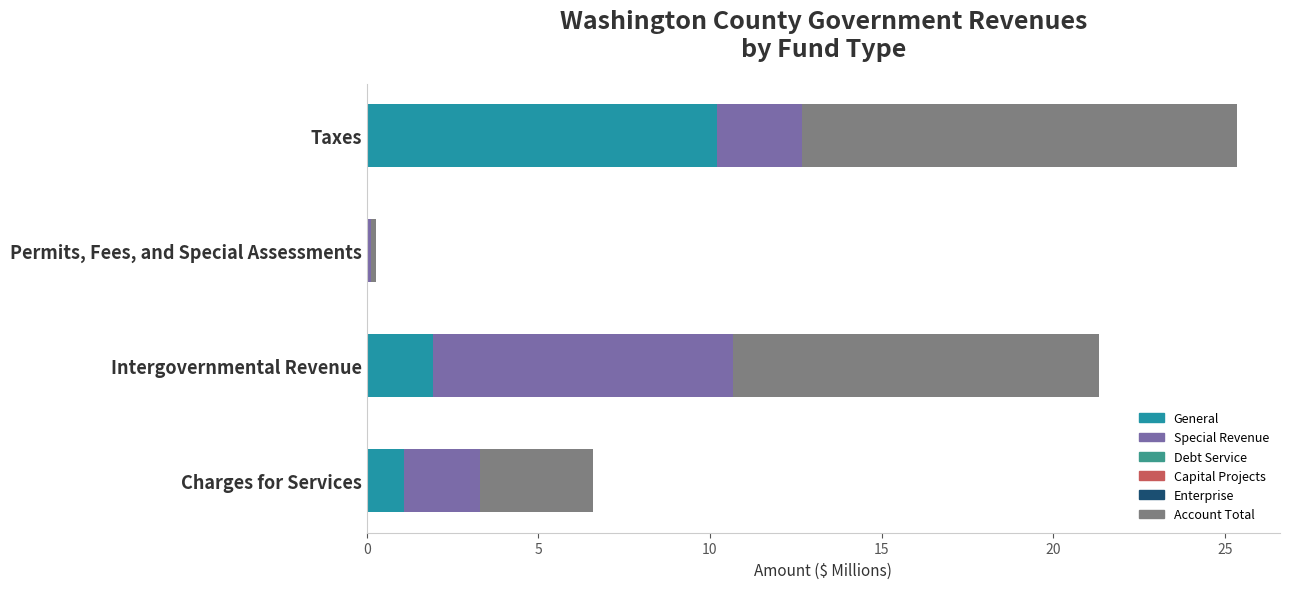

How many series are shown in this chart?

3